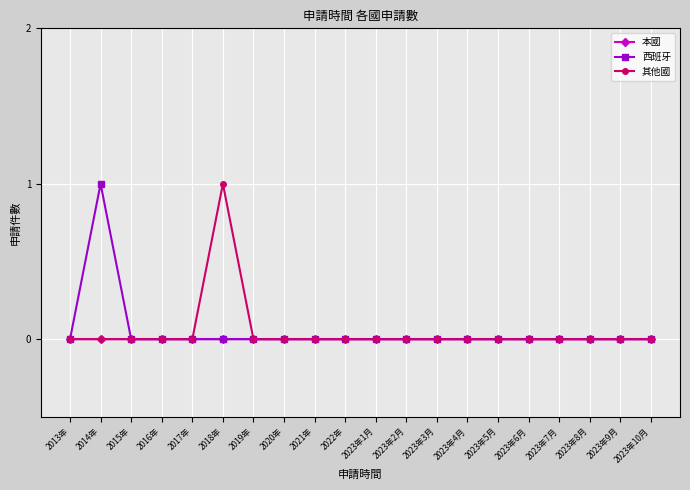

What is the label of the 9th point from the left?

2021年